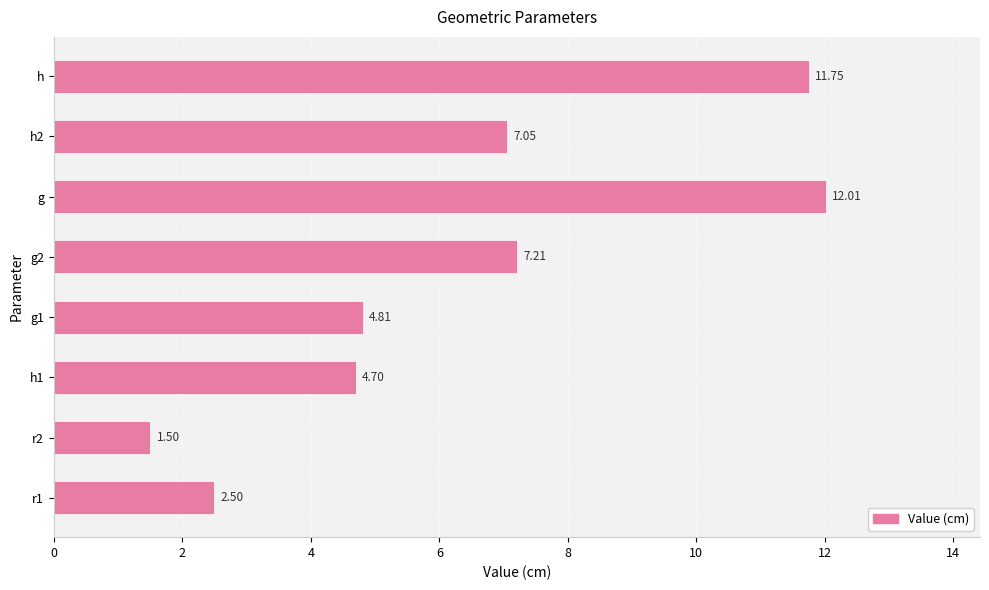

Which has a higher value, g1 or h1?

g1